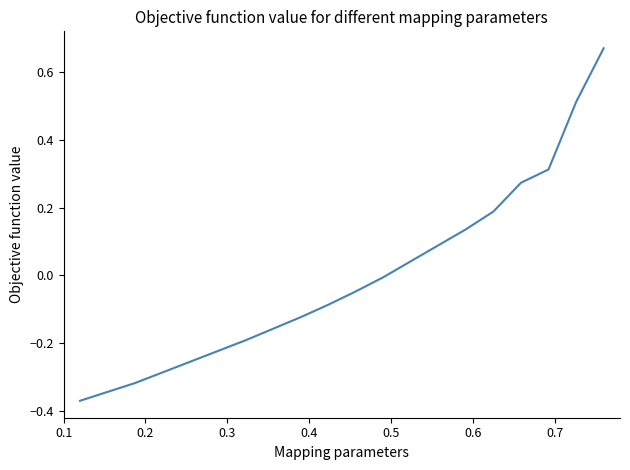

Is this an area chart (filled region under the line)?

No